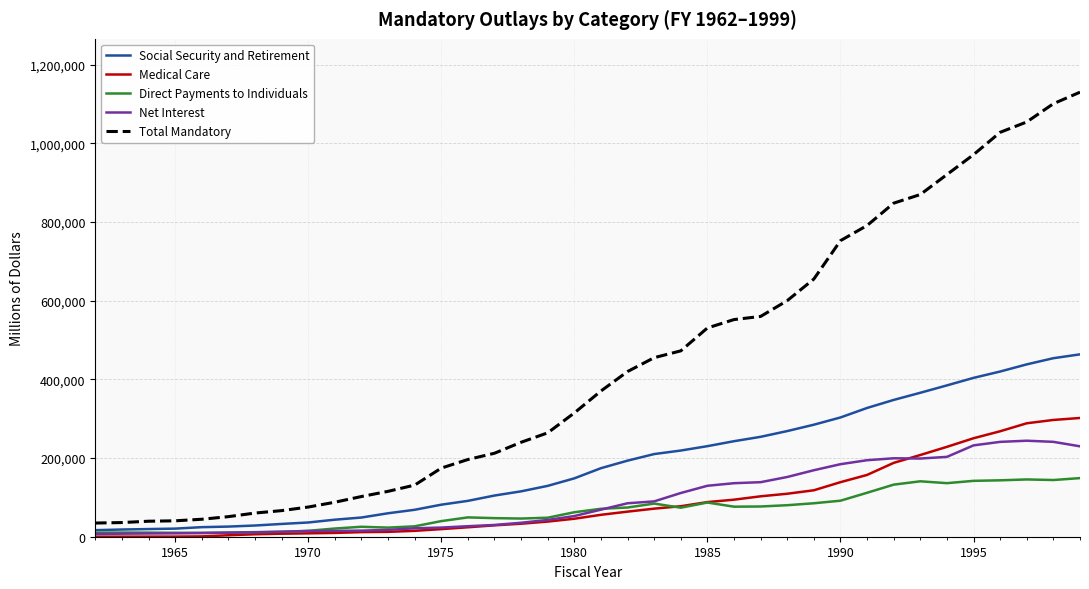

Which series has the largest total across all categories?

Total Mandatory